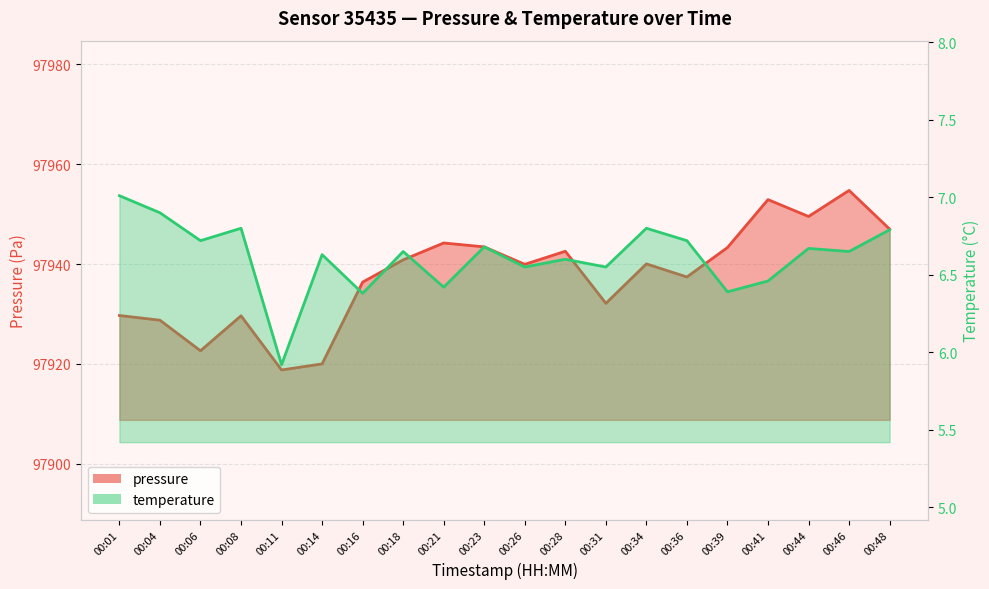

List the series in order of their peak value, highest first.

pressure, temperature